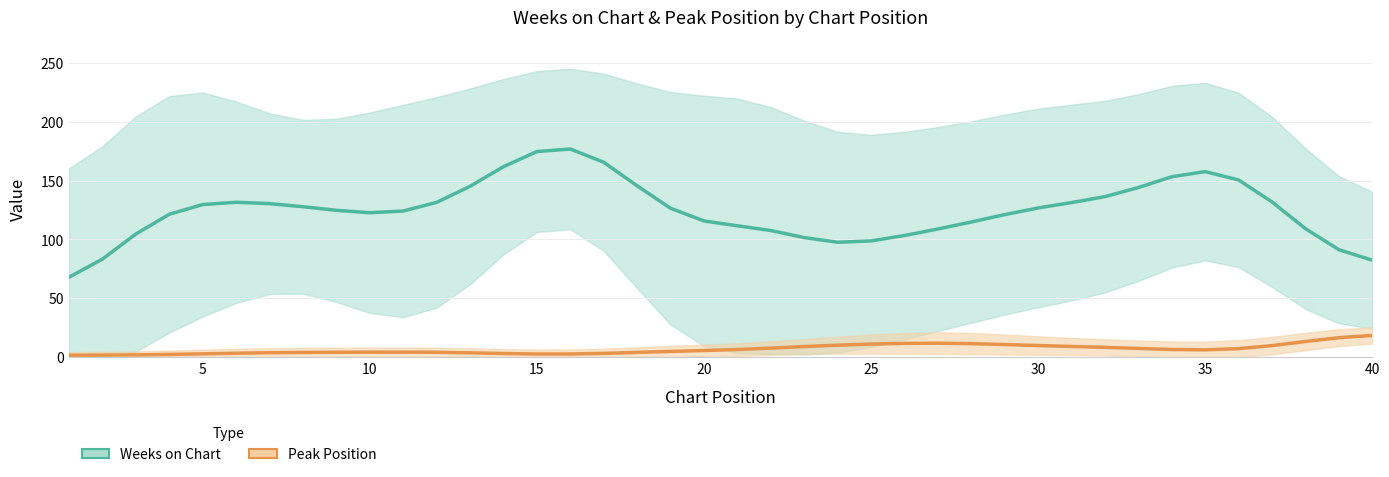

How many lines are shown in the chart?

2